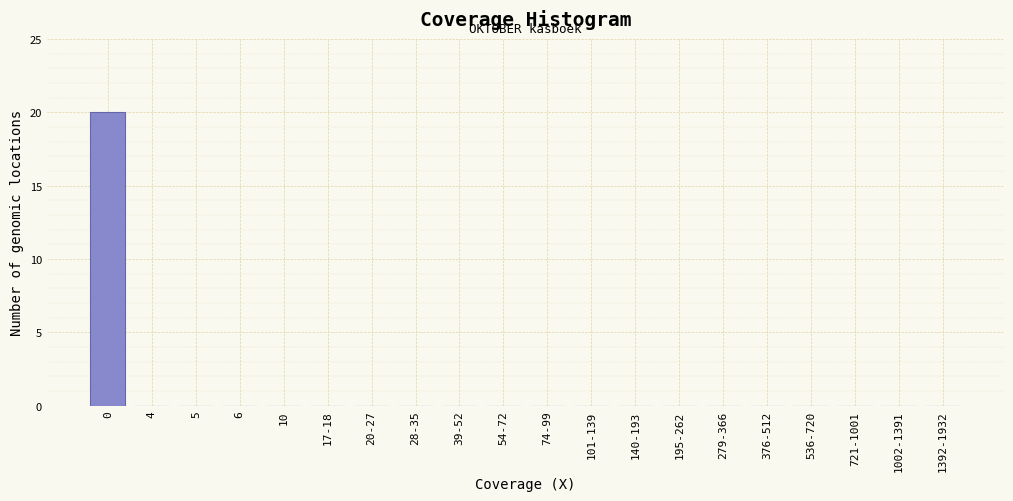

Reading left to right, transcribe all the data shown in this chart.

0=20	4=0	5=0	6=0	10=0	17-18=0	20-27=0	28-35=0	39-52=0	54-72=0	74-99=0	101-139=0	140-193=0	195-262=0	279-366=0	376-512=0	536-720=0	721-1001=0	1002-1391=0	1392-1932=0